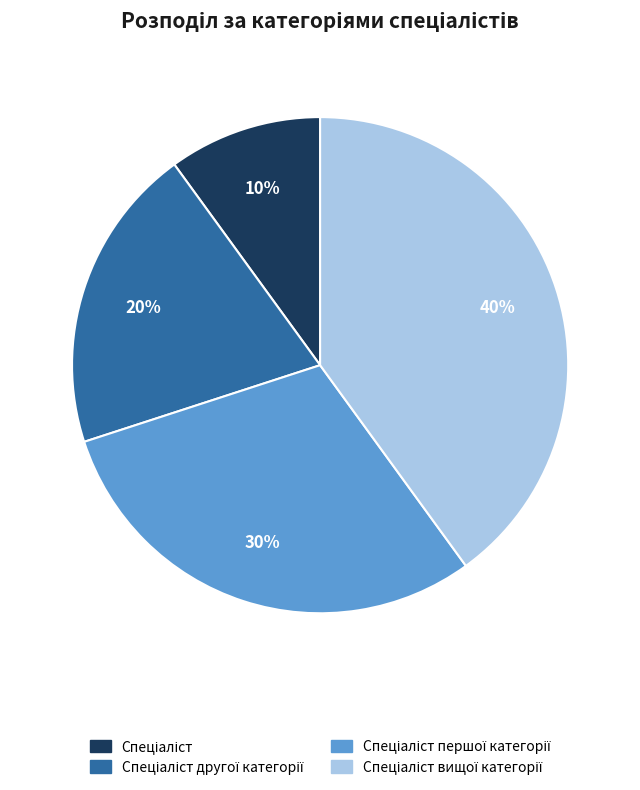

To the nearest percent, what is the average slice percentage?

25%